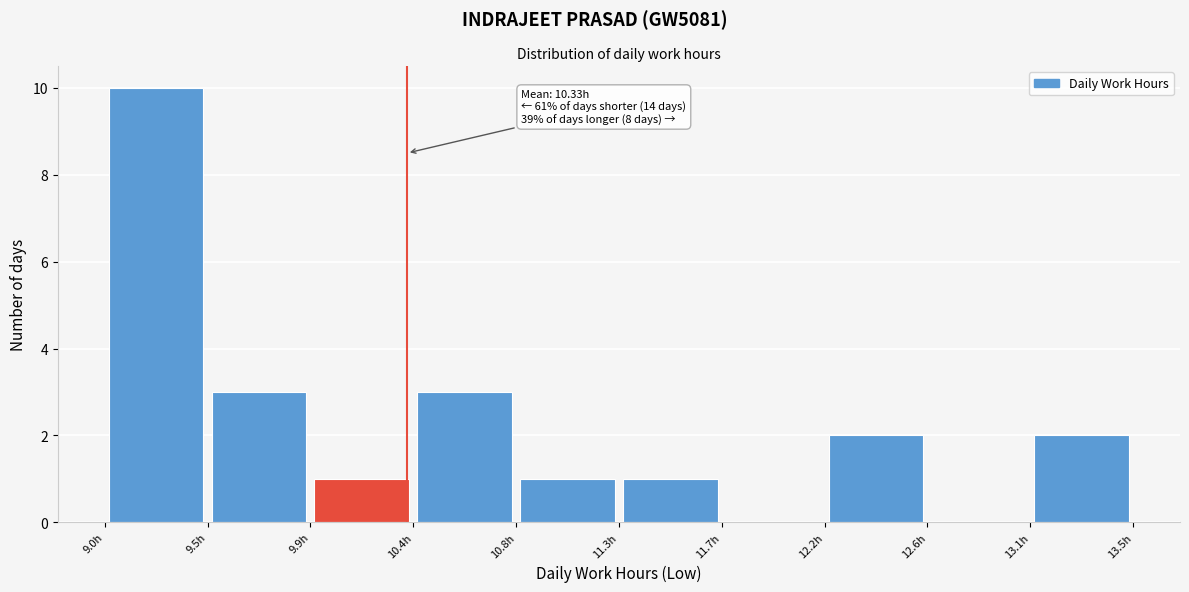

Which range on the x-axis has the tallest bar?

9.01 to 9.46